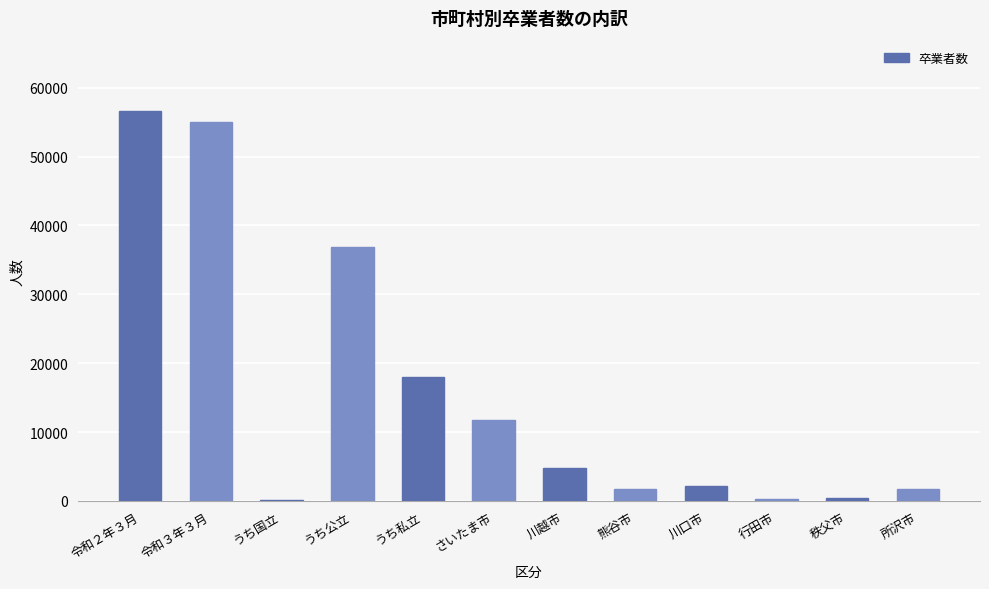

Which category has the highest value across all series?

令和２年３月